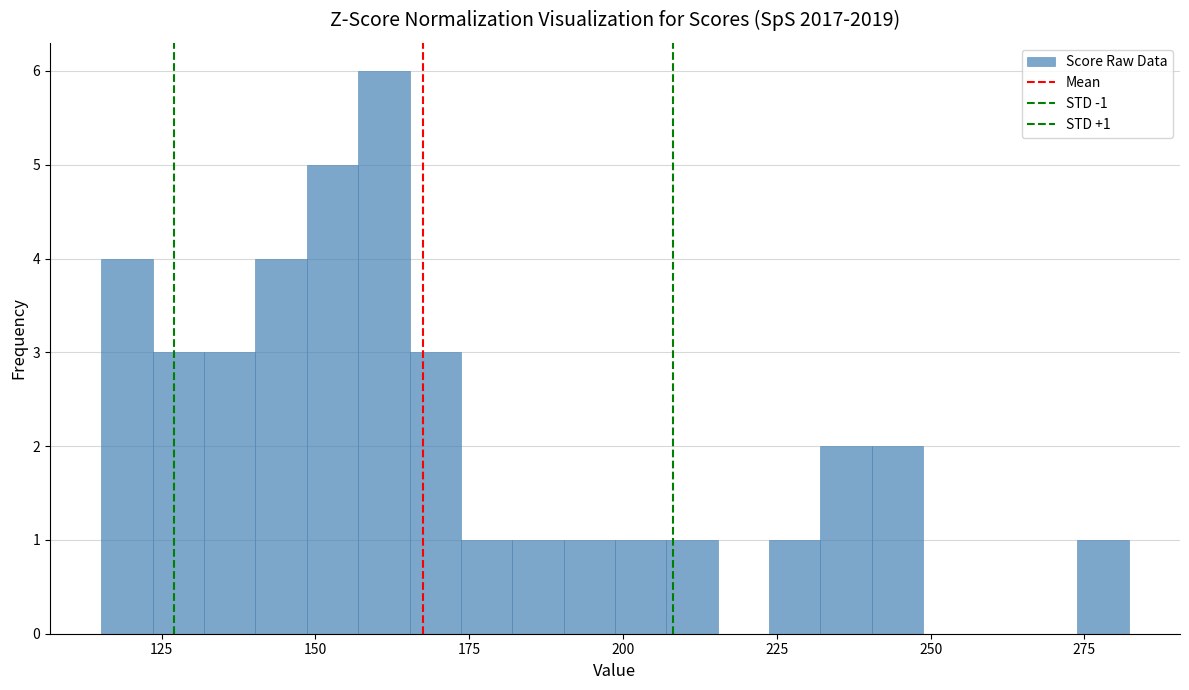

Read against the x-axis, roughly where is the centre of the tallest bar?

160